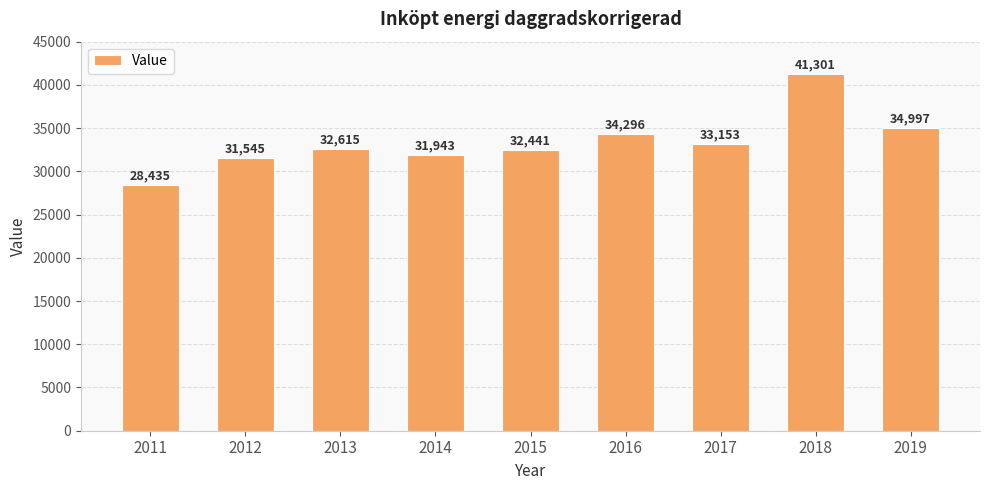

Reading right to left, transcribe all the data shown in this chart.

34997	41301	33153	34296	32441	31943	32615	31545	28435